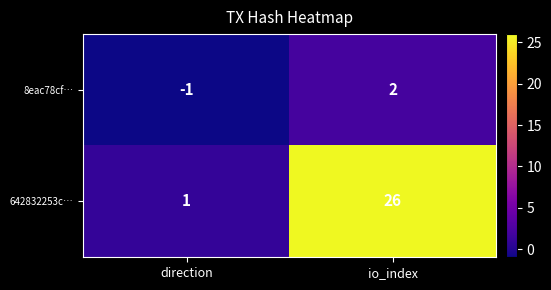

How many distinct data groups are displayed?

2